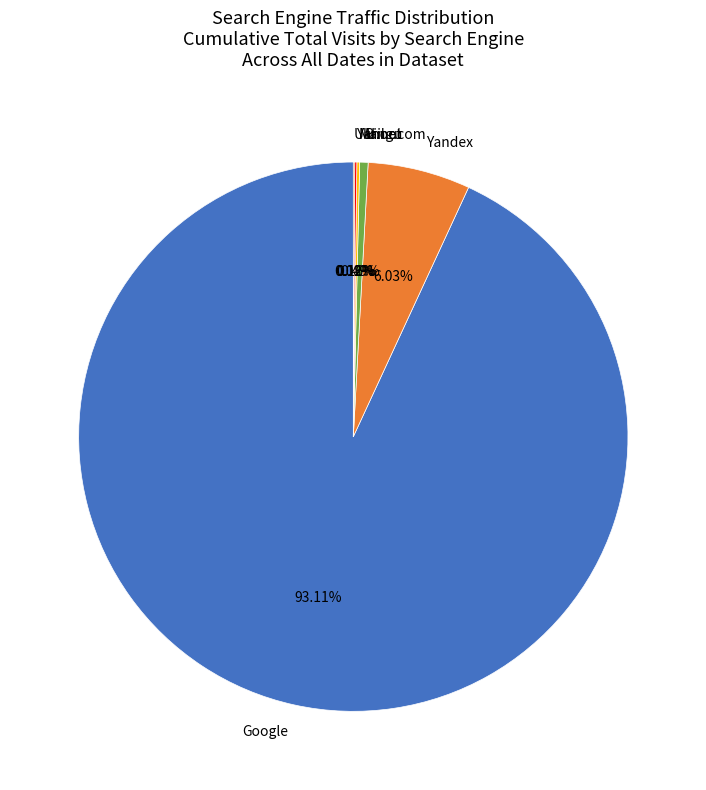

Is Google the majority of the pie?

Yes